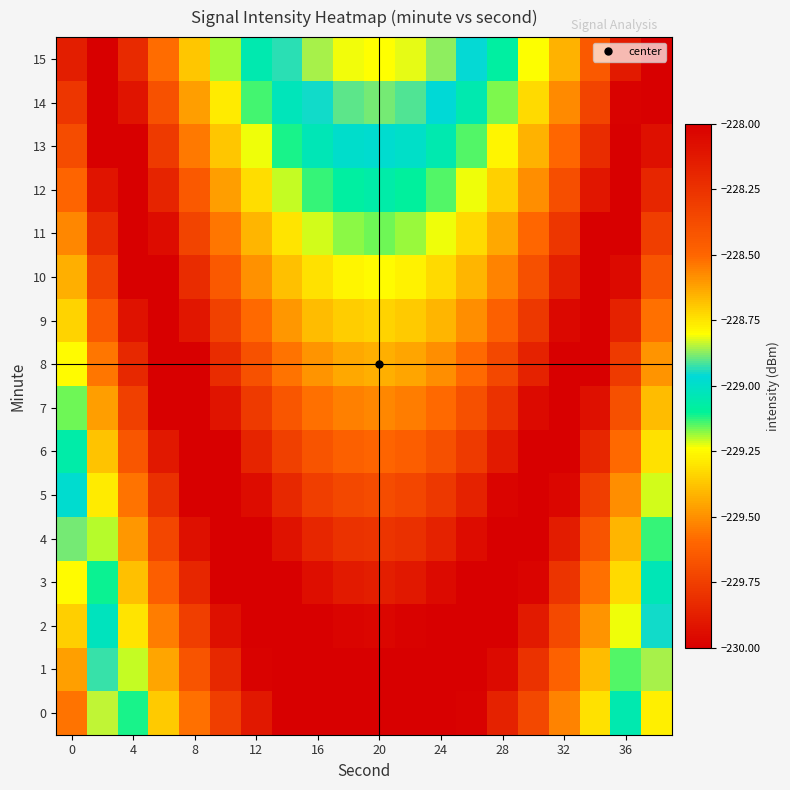

Which label corresponds to the smallest value in the chart?

20